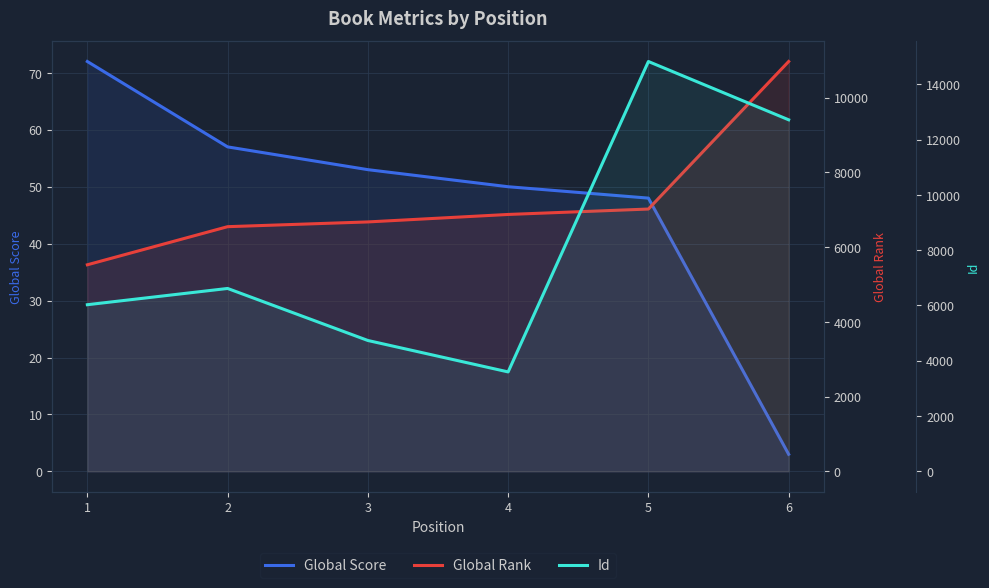

Reading left to right, extract all data points from this chart.

Global Score: 1=72	2=57	3=53	4=50	5=48	6=3
Global Rank: 1=5529	2=6549	3=6676	4=6876	5=7021	6=10970
Id: 1=6028	2=6616	3=4734	4=3597	5=14826	6=12717